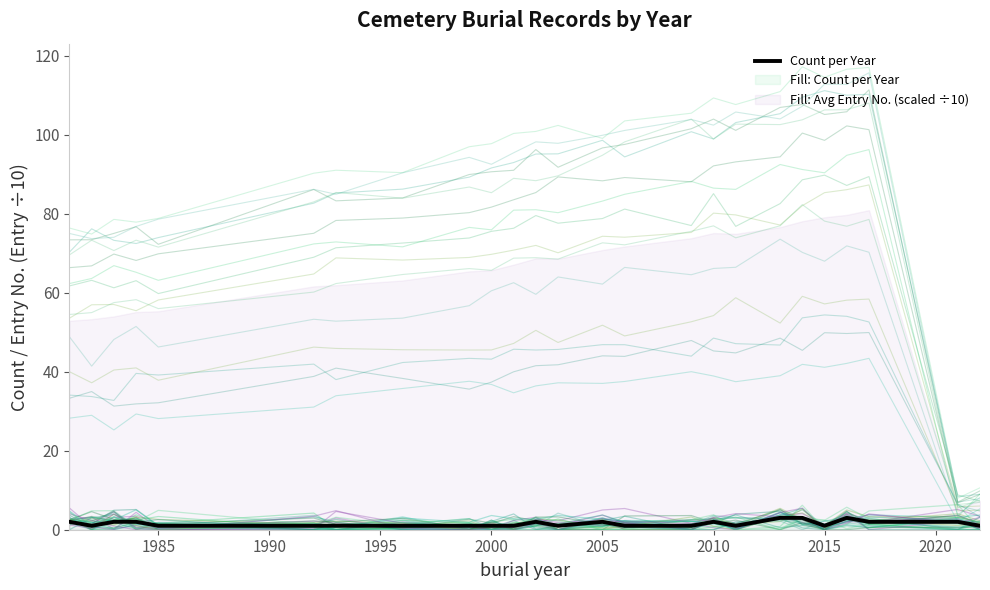

What value does the data have at 2010?

2